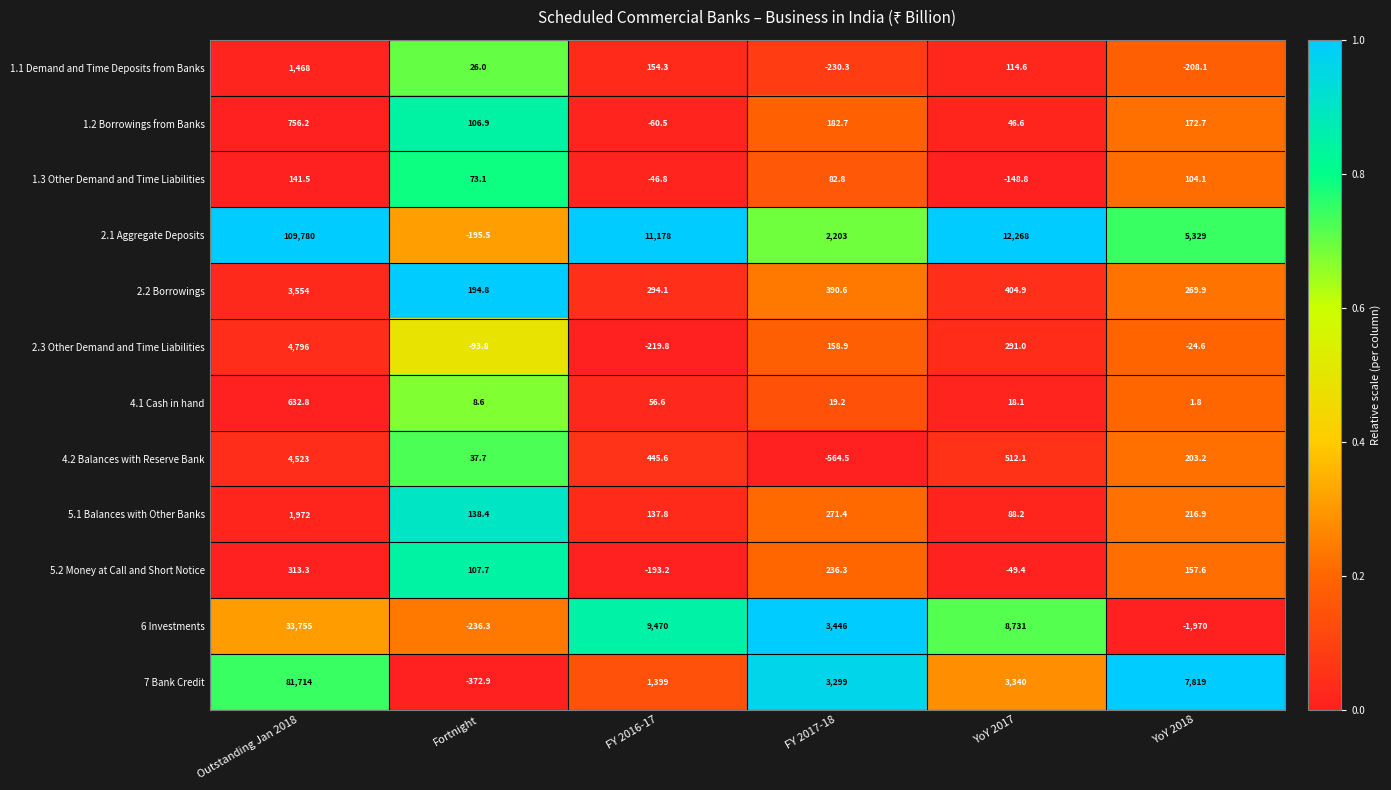

What is the difference between the highest and lowest values at Fortnight?

567.7